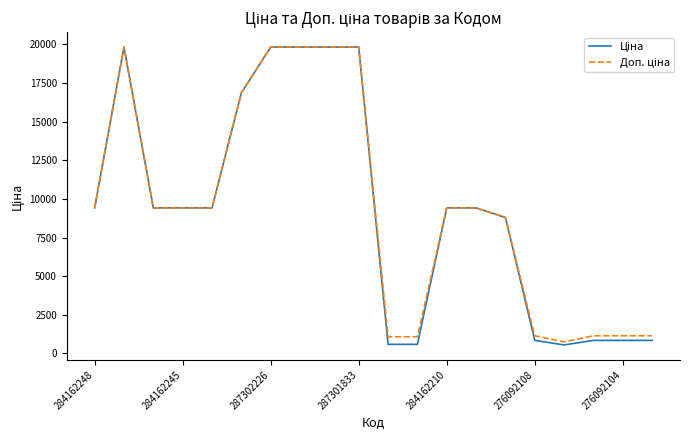

Is this an area chart (filled region under the line)?

No